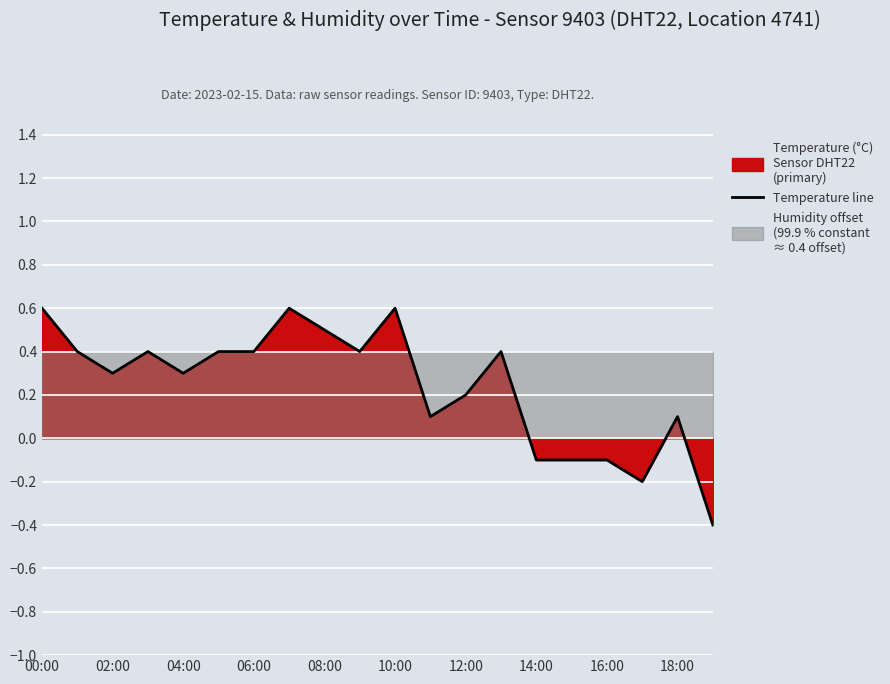

Is it true that the value at 15 is -0.1?

True